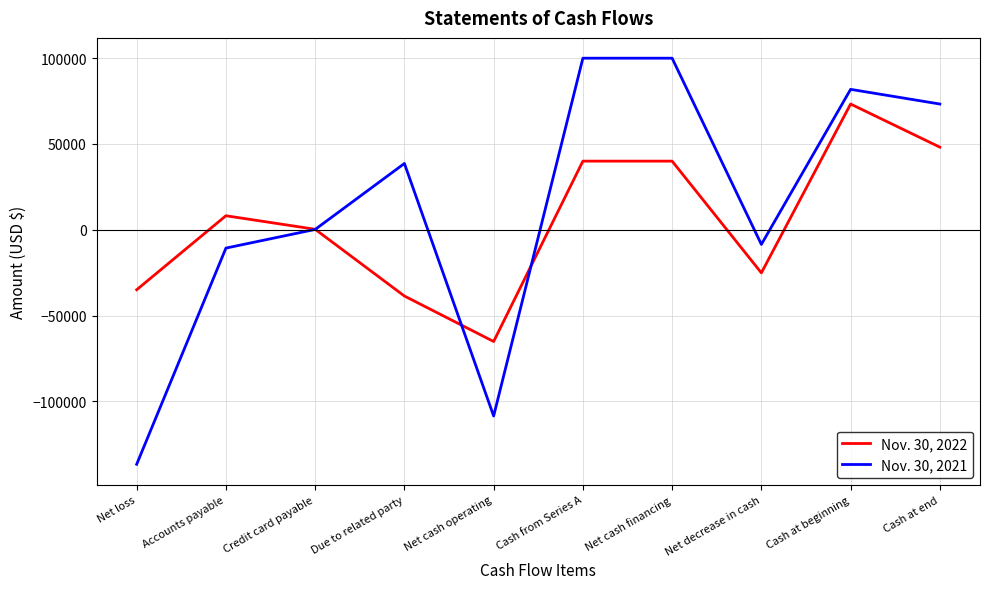

At which label does Nov. 30, 2022 reach its peak?

Cash at beginning